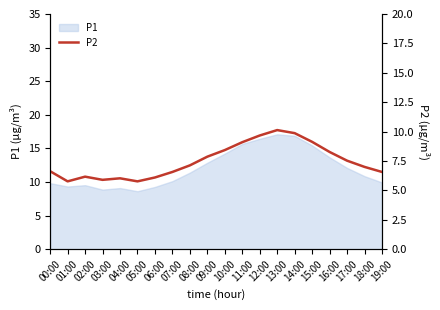

How many data points are less than 7?

9